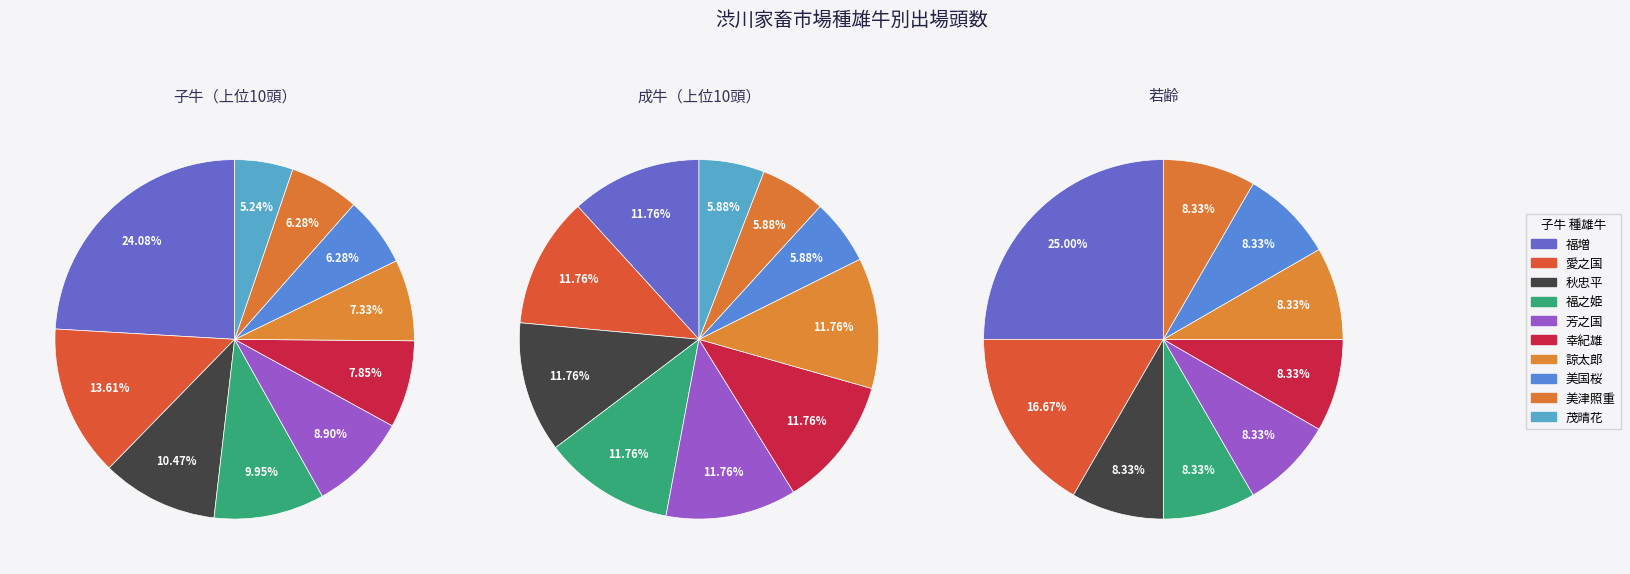

Between 幸紀雄 and 秋忠平, which is larger?

秋忠平